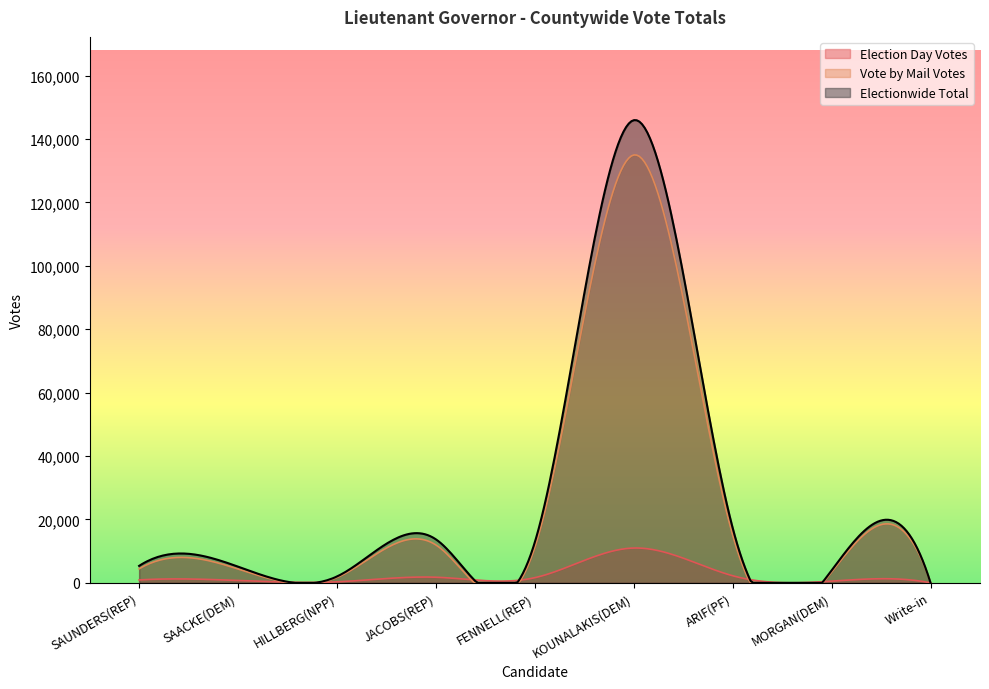

At how many categories does at least one series exceed 121991?

24